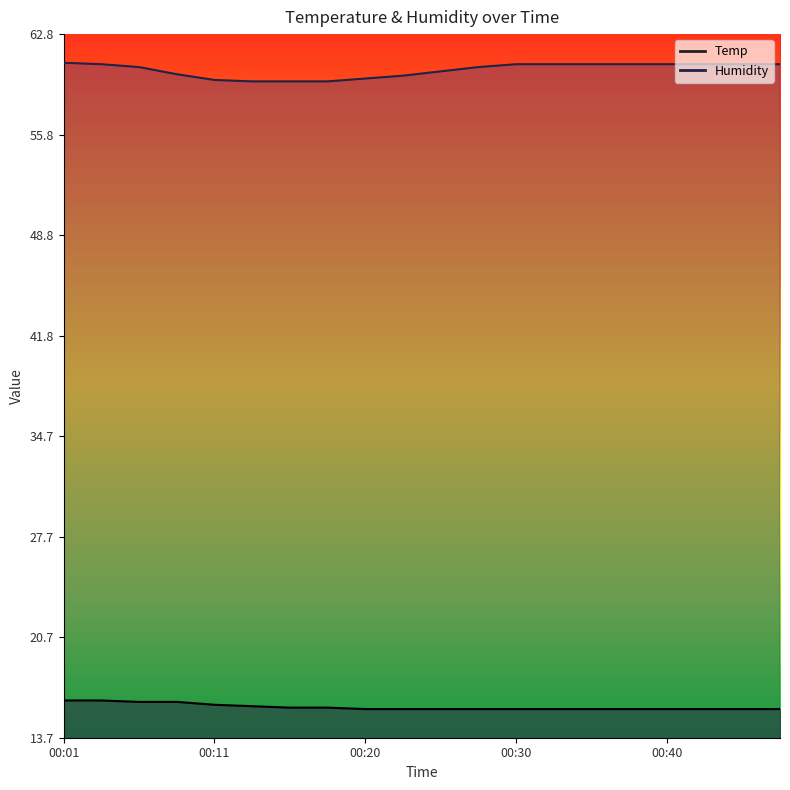

How many lines are shown in the chart?

2